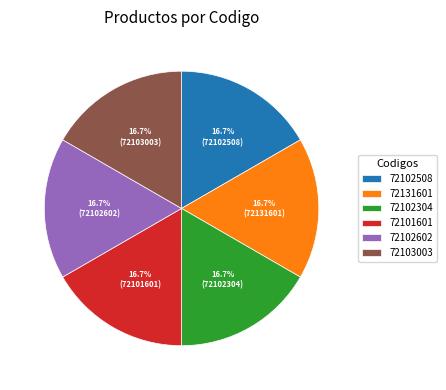

Is there any slice that represents more than half of the pie?

No